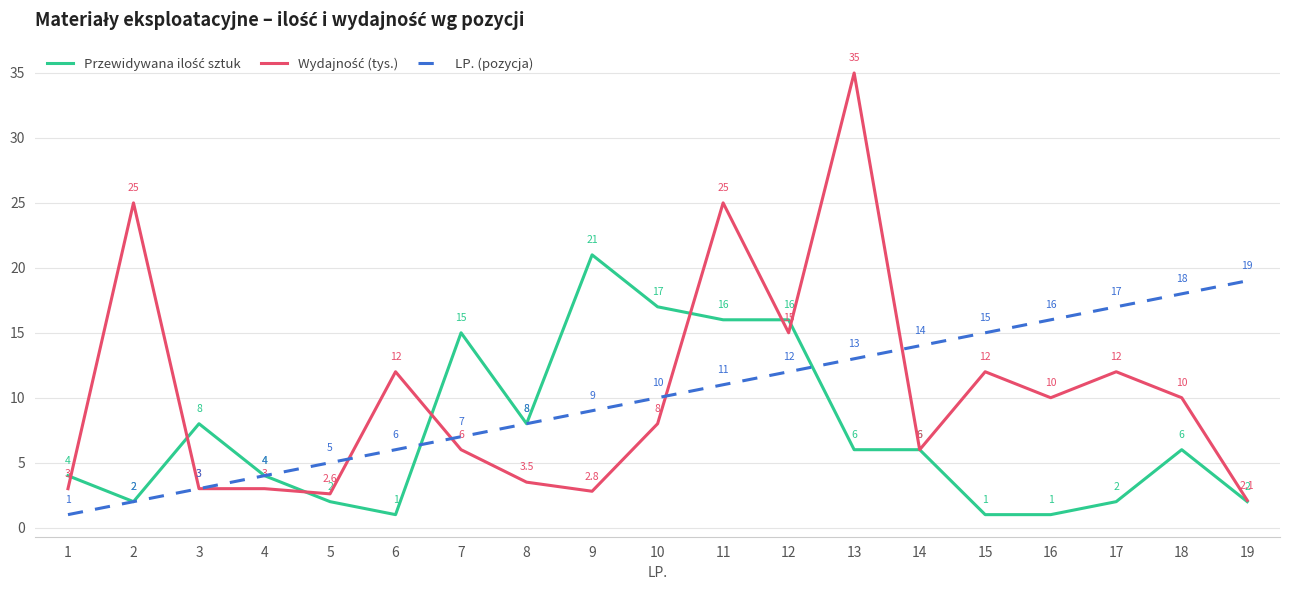

What is the lowest value of the LP. (pozycja) series?

1.0